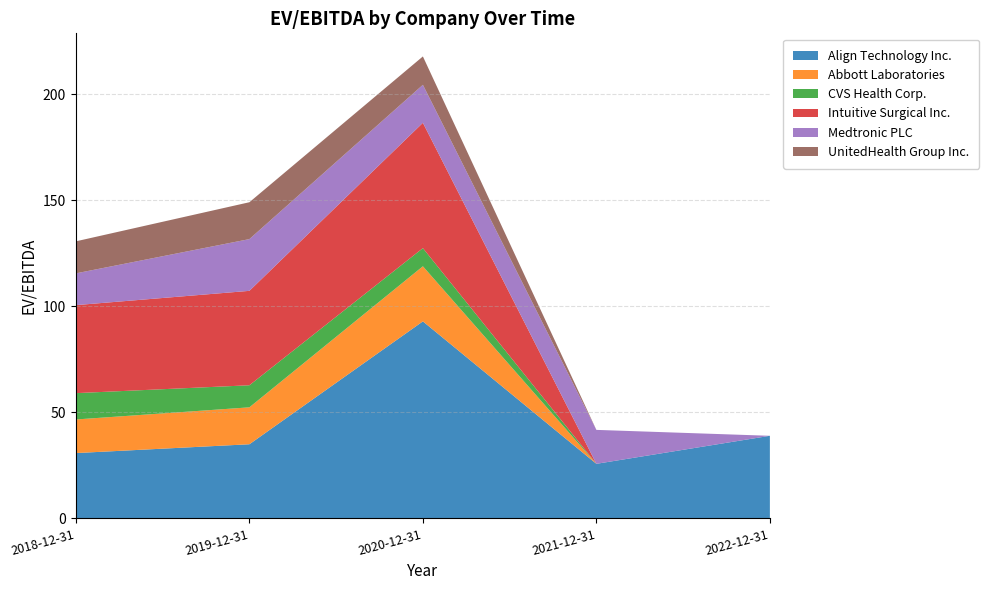

Reading left to right, extract all data points from this chart.

Align Technology Inc.: 2018-12-31=30.8	2019-12-31=35.0	2020-12-31=93.0	2021-12-31=25.8	2022-12-31=39.0
Abbott Laboratories: 2018-12-31=15.8	2019-12-31=17.4	2020-12-31=26.0	2021-12-31=0.0	2022-12-31=0.0
CVS Health Corp.: 2018-12-31=12.4	2019-12-31=10.4	2020-12-31=8.6	2021-12-31=0.0	2022-12-31=0.0
Intuitive Surgical Inc.: 2018-12-31=41.5	2019-12-31=44.5	2020-12-31=59.1	2021-12-31=0.0	2022-12-31=0.0
Medtronic PLC: 2018-12-31=15.0	2019-12-31=24.4	2020-12-31=17.9	2021-12-31=16.0	2022-12-31=0.0
UnitedHealth Group Inc.: 2018-12-31=15.1	2019-12-31=17.4	2020-12-31=13.4	2021-12-31=0.0	2022-12-31=0.0